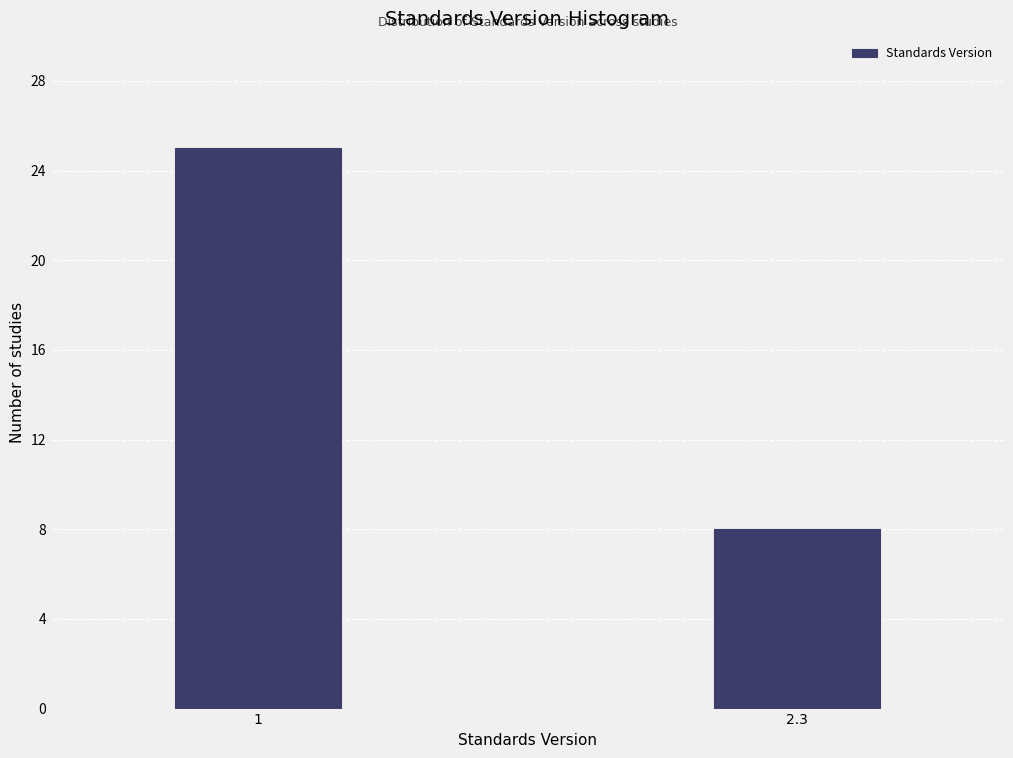

Reading left to right, extract all data points from this chart.

25	8